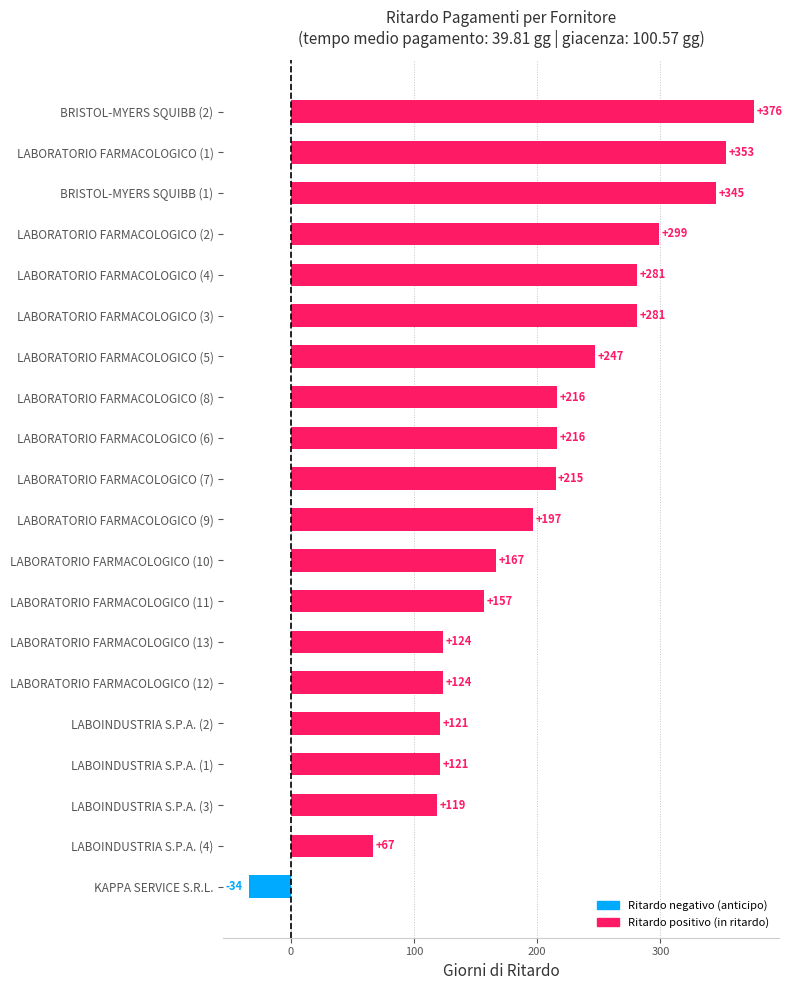

The value at LABORATORIO FARMACOLOGICO (9) is 45. True or false?

False